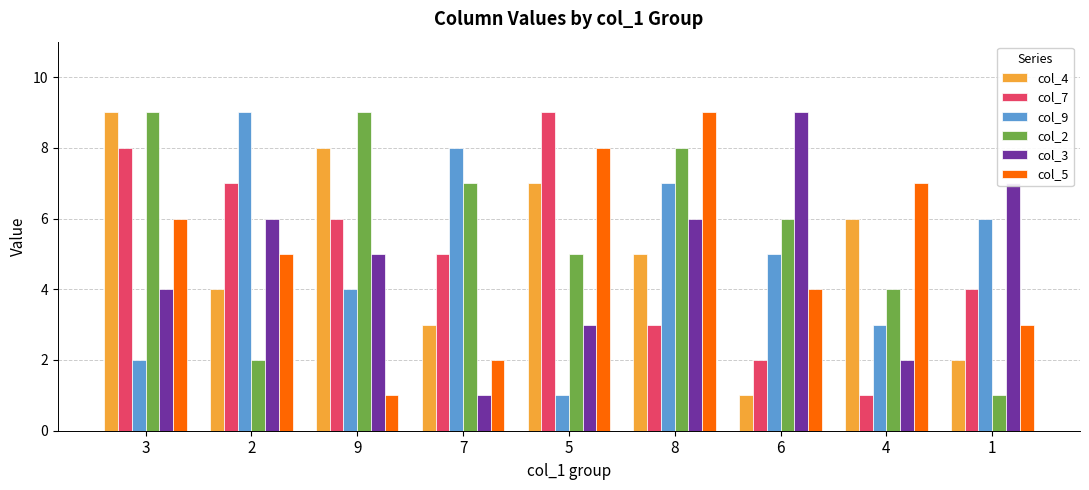

Reading right to left, extract all data points from this chart.

col_4: 2	6	1	5	7	3	8	4	9
col_7: 4	1	2	3	9	5	6	7	8
col_9: 6	3	5	7	1	8	4	9	2
col_2: 1	4	6	8	5	7	9	2	9
col_3: 7	2	9	6	3	1	5	6	4
col_5: 3	7	4	9	8	2	1	5	6